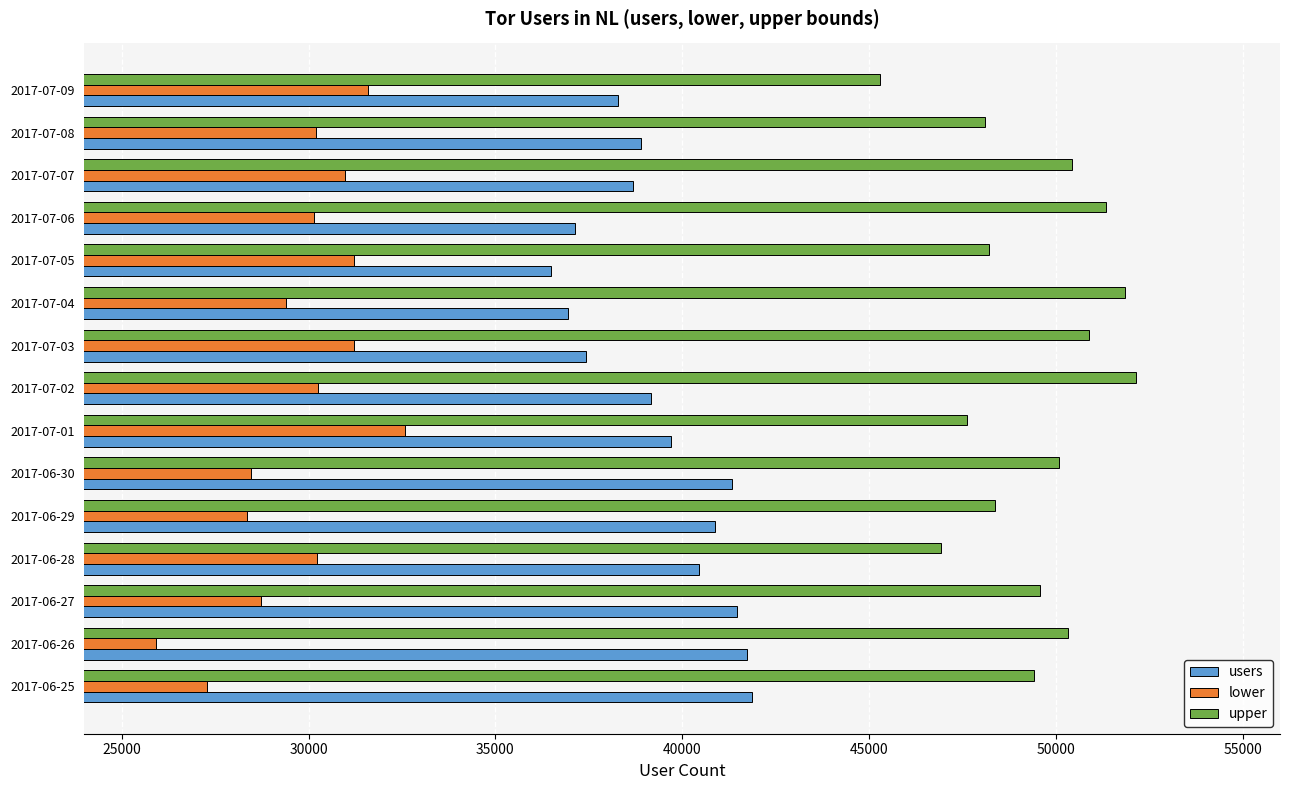

Read the lower value at 2017-07-04, to the nearest 50.

29400